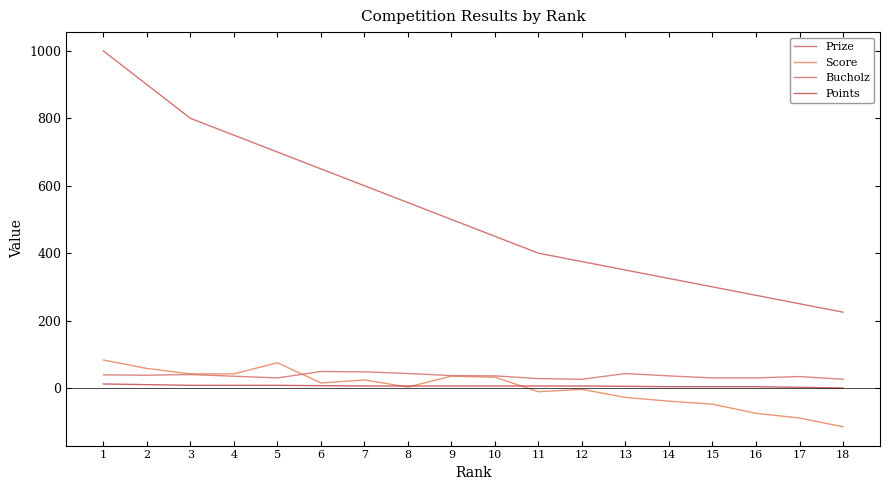

True or false: Prize has more than 1 points higher than both neighbors.

False